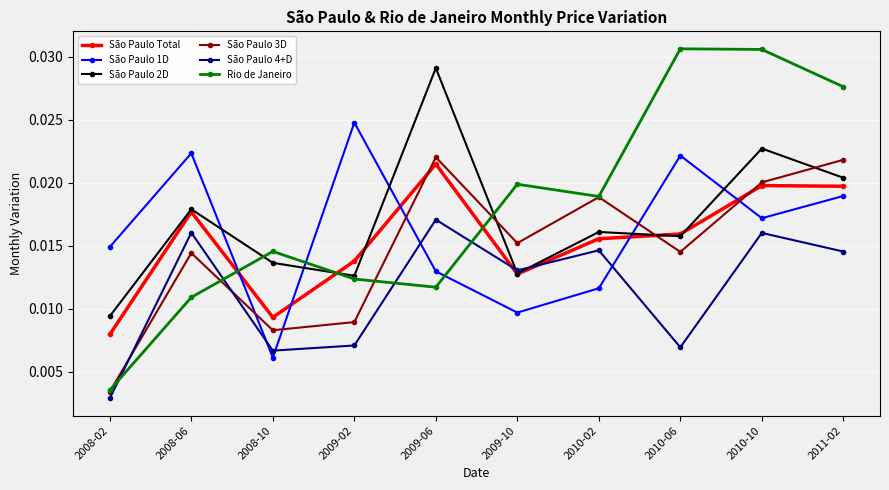

Which category has the highest value in the São Paulo 1D series?

2009-02